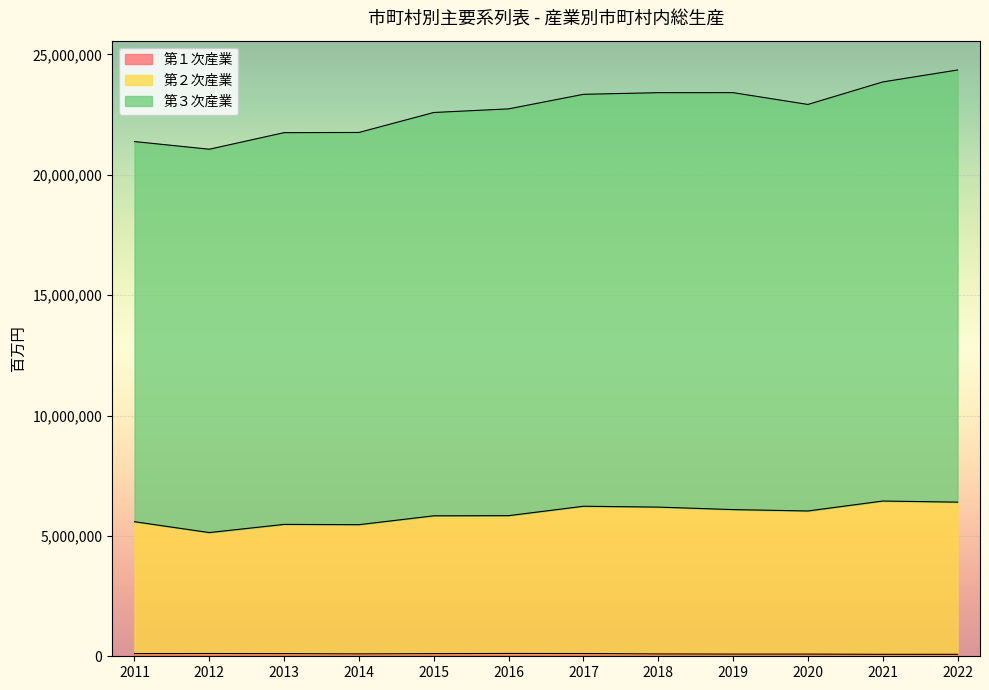

Which series has the largest range (max minus min)?

第３次産業